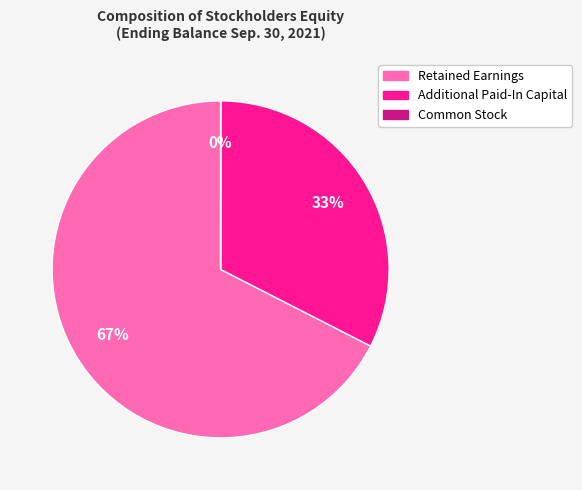

To the nearest percent, what percentage of the pie is Additional Paid-In Capital?

33%